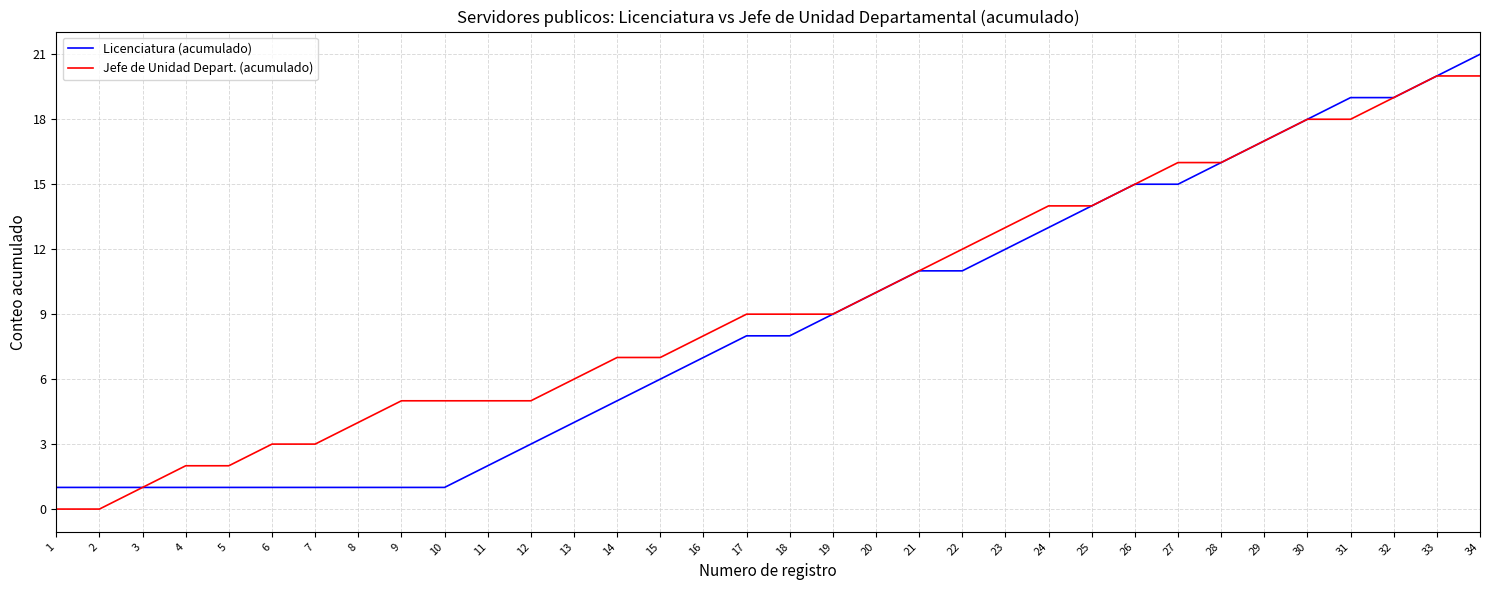

At which category is the sum across all series the highest?

34